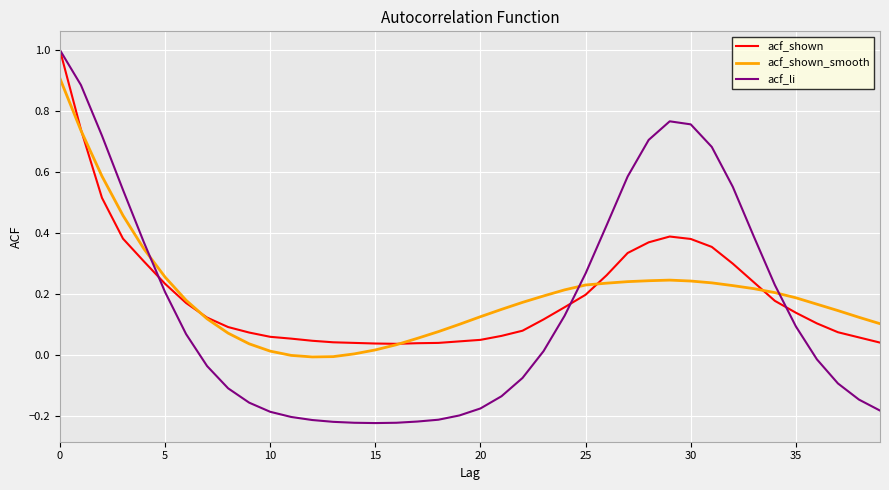

What is the maximum value for acf_li?

1.0